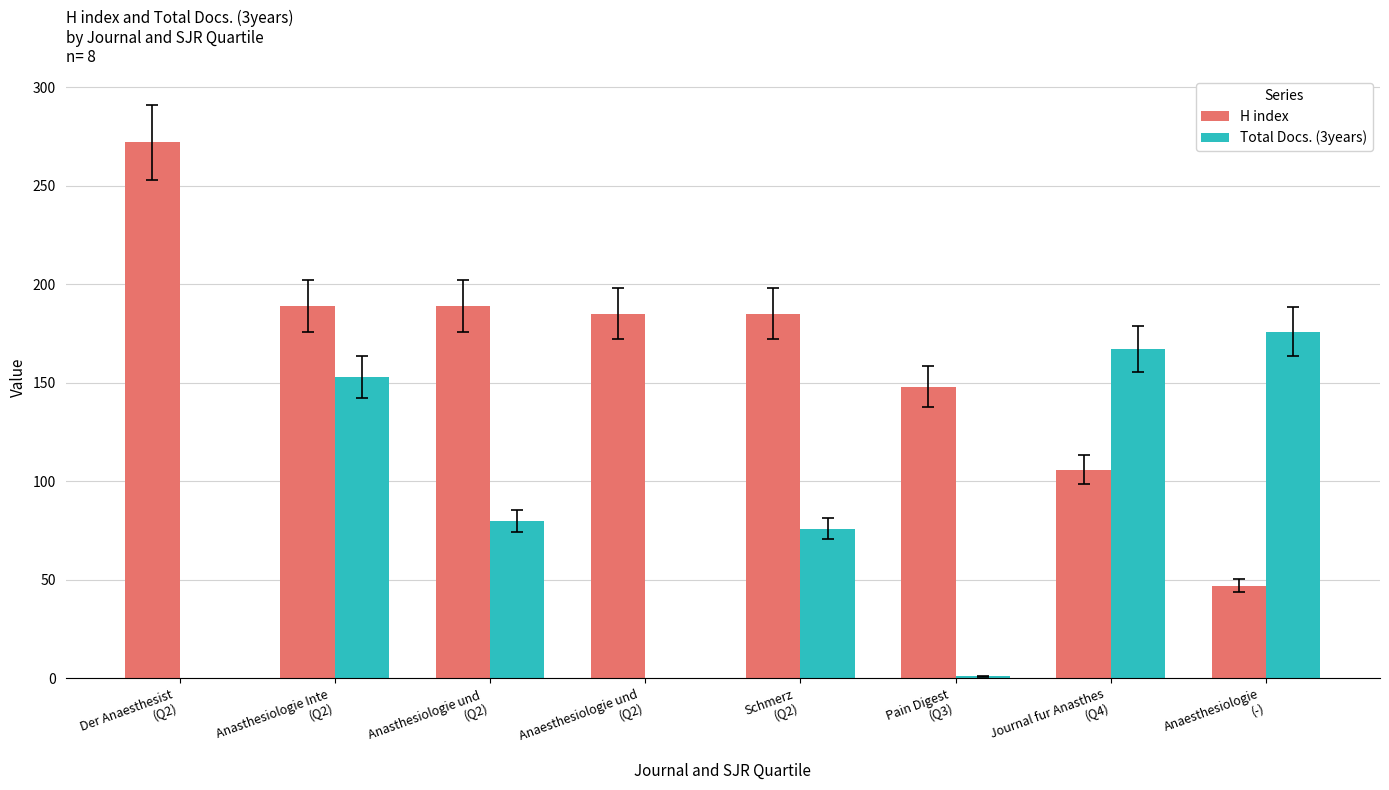

Which category has the highest value across all series?

Der Anaesthesist
(Q2)